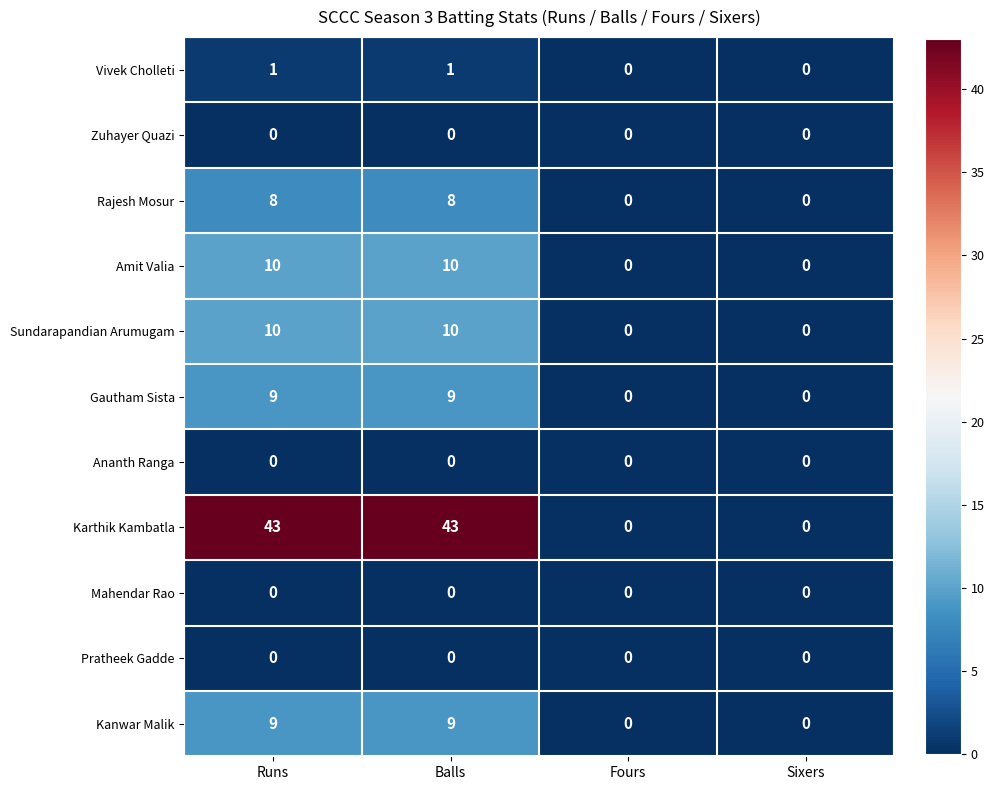

Count the Sundarapandian Arumugam values in the range 0 to 10.

4